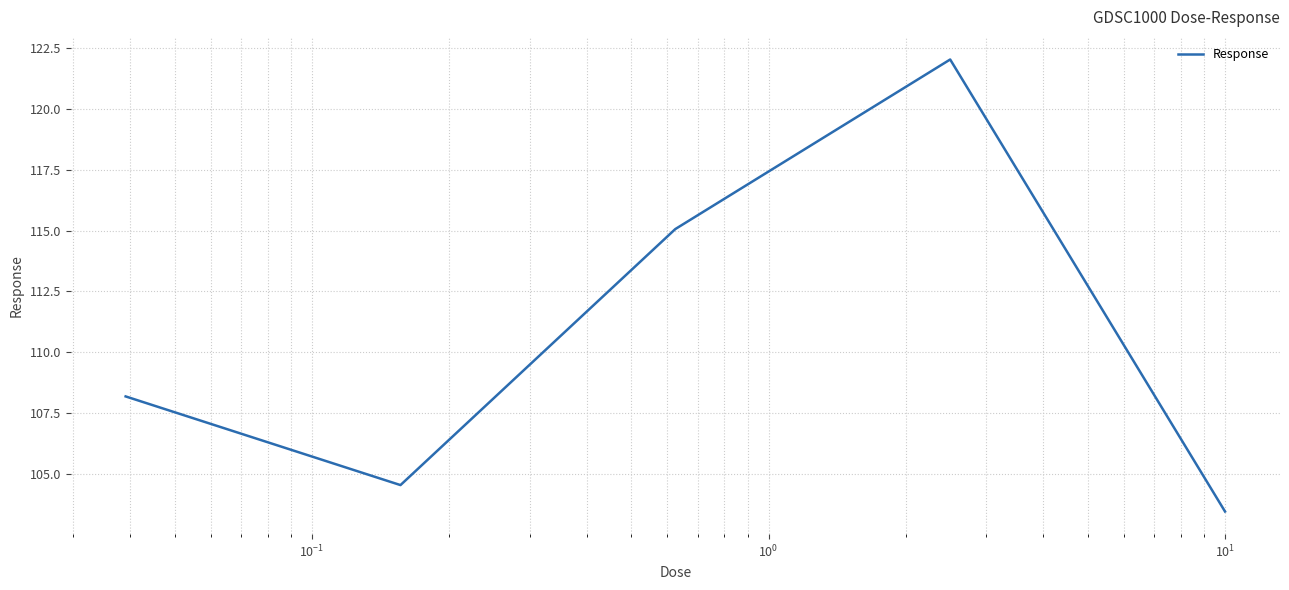

What is the average value?

110.7